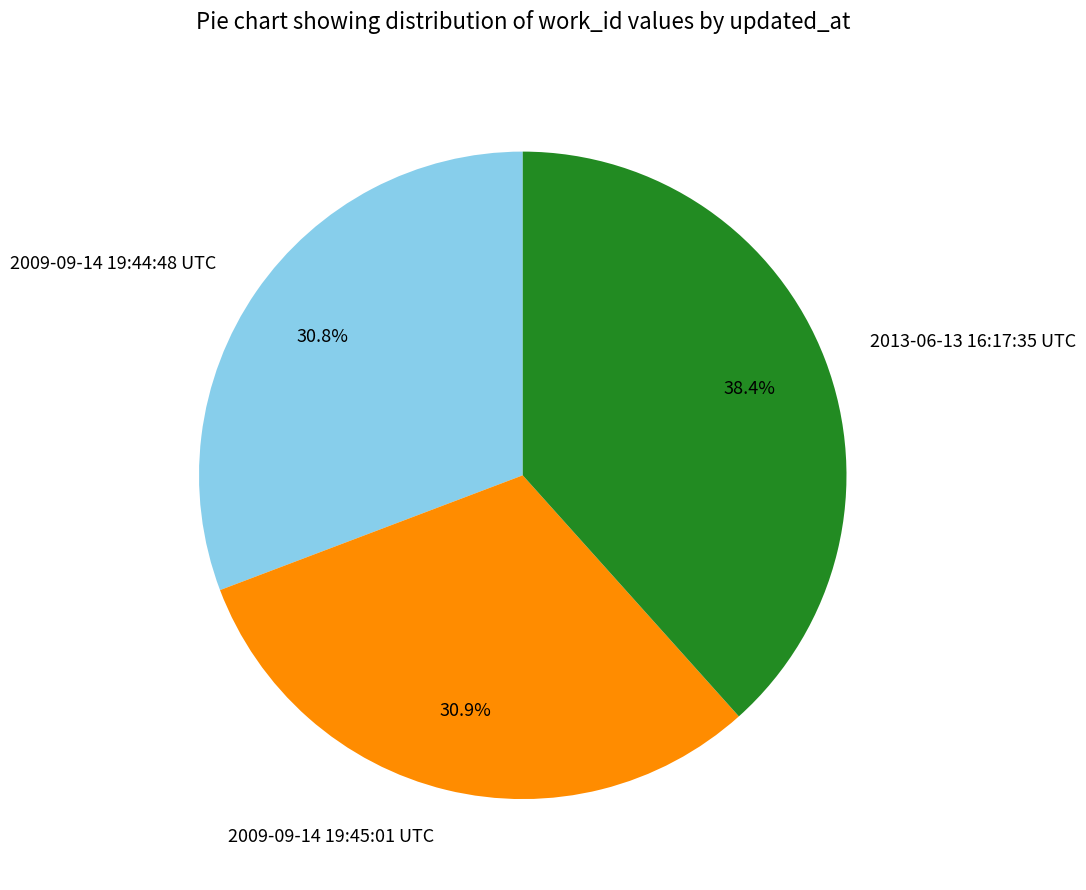

Is there any slice that represents more than half of the pie?

No